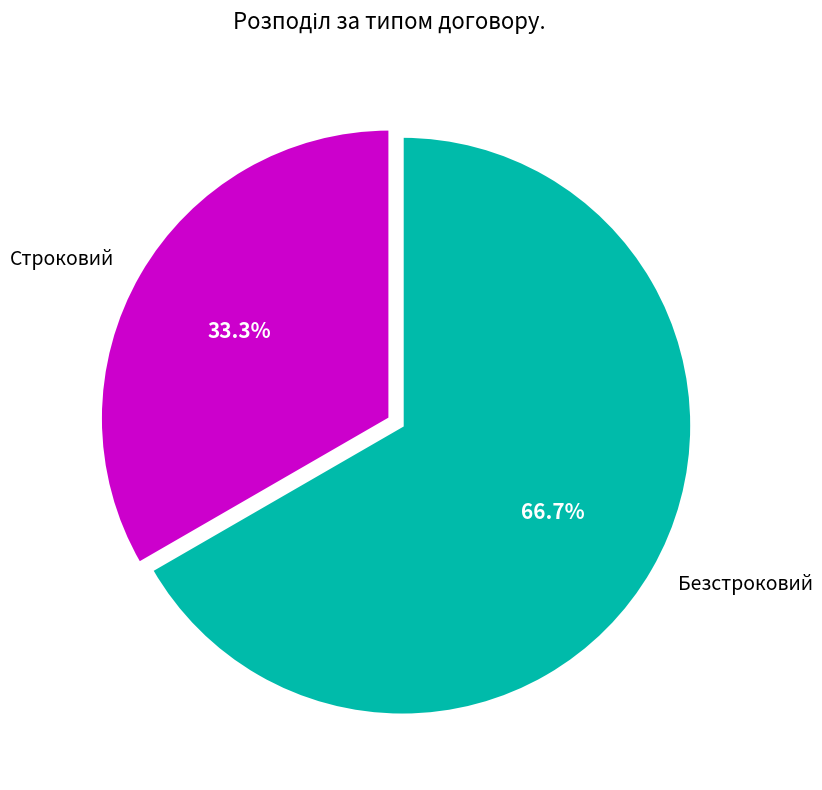

What is the smallest slice in the pie chart?

Строковий